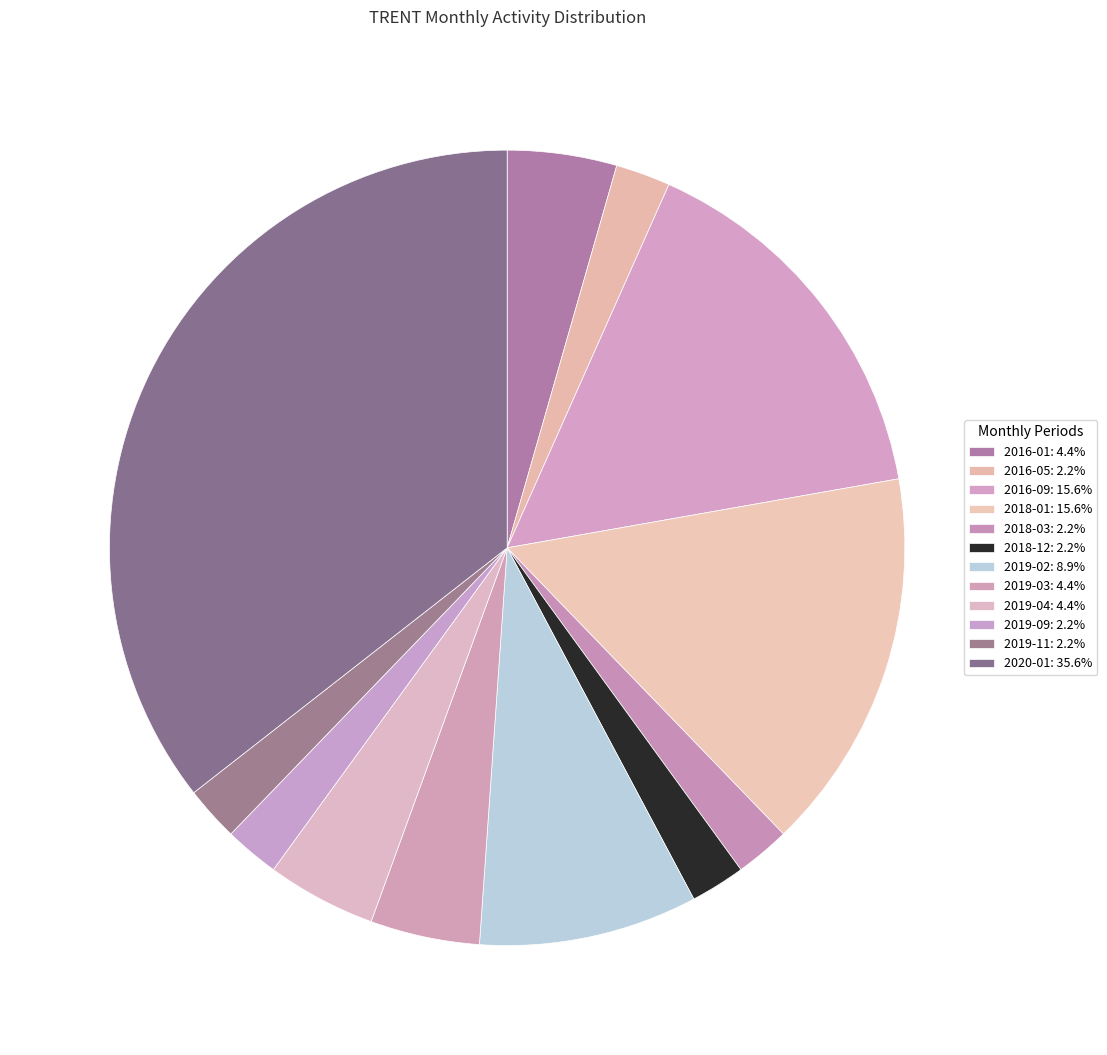

Count the number of slices in the pie.

12